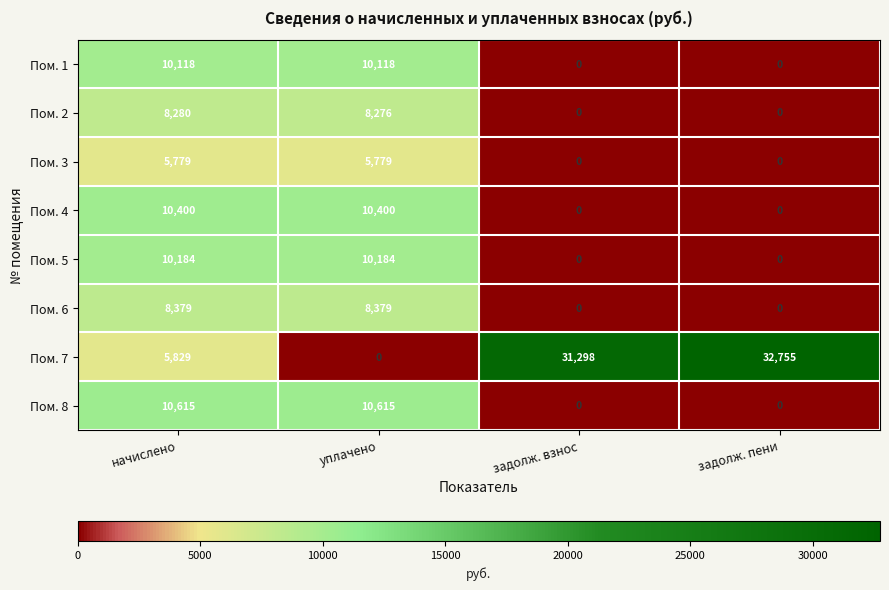

What is the difference between the Пом. 6 values at задолж. взнос and начислено?

8379